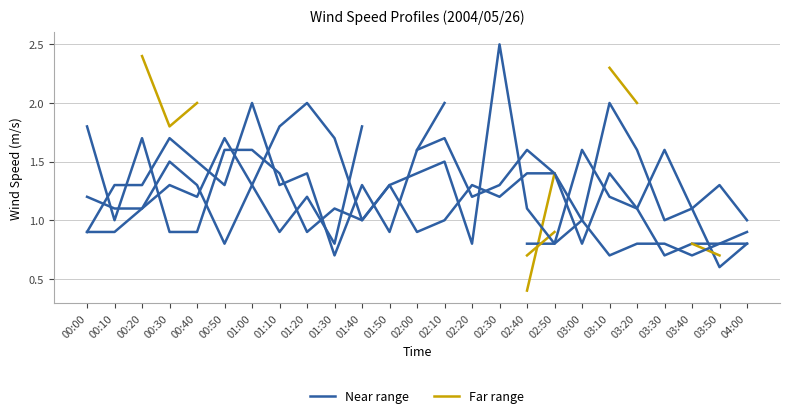

What is the label of the 16th point from the left?

02:30